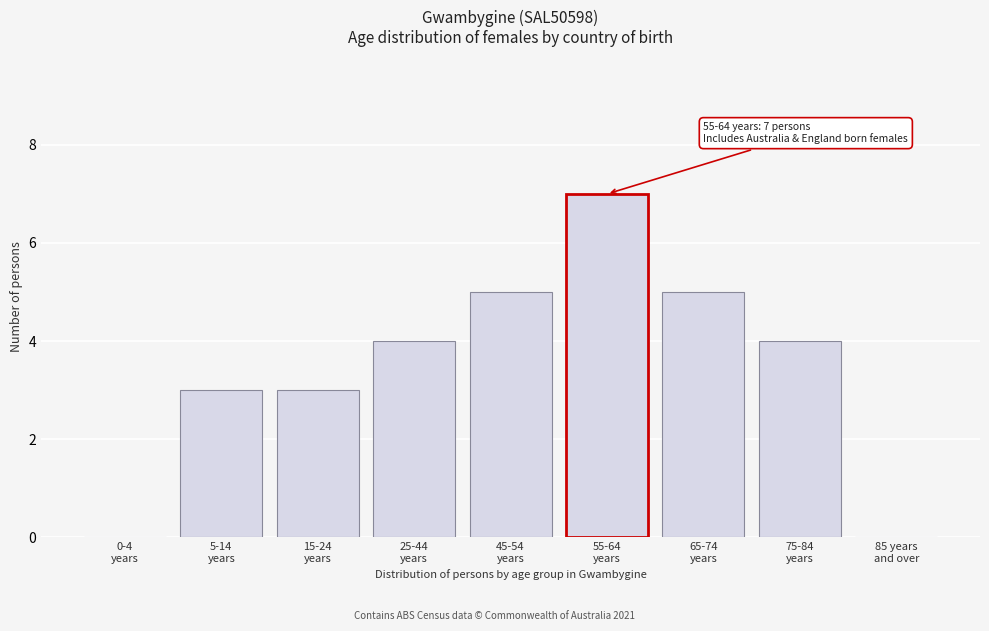

What is the maximum value shown in the chart?

7